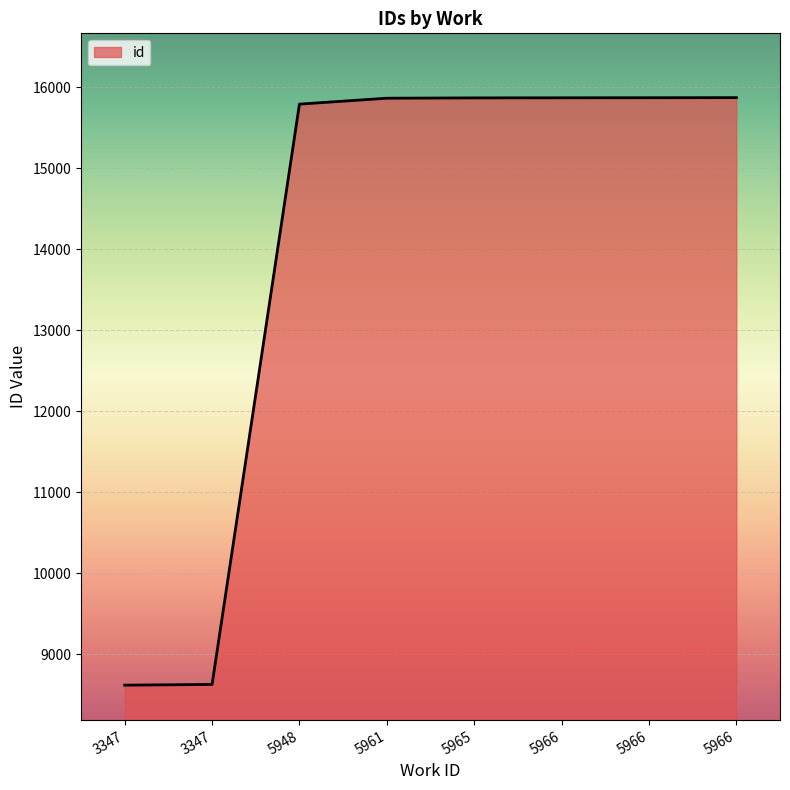

Reading left to right, extract all data points from this chart.

3347=8620	3347=8629	5948=15789	5961=15862	5965=15866	5966=15867	5966=15868	5966=15869